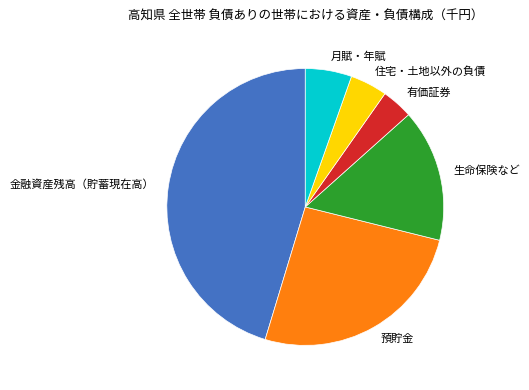

Rank the categories by value from highest to lowest.

金融資産残高（貯蓄現在高）, 預貯金, 生命保険など, 月賦・年賦, 住宅・土地以外の負債, 有価証券